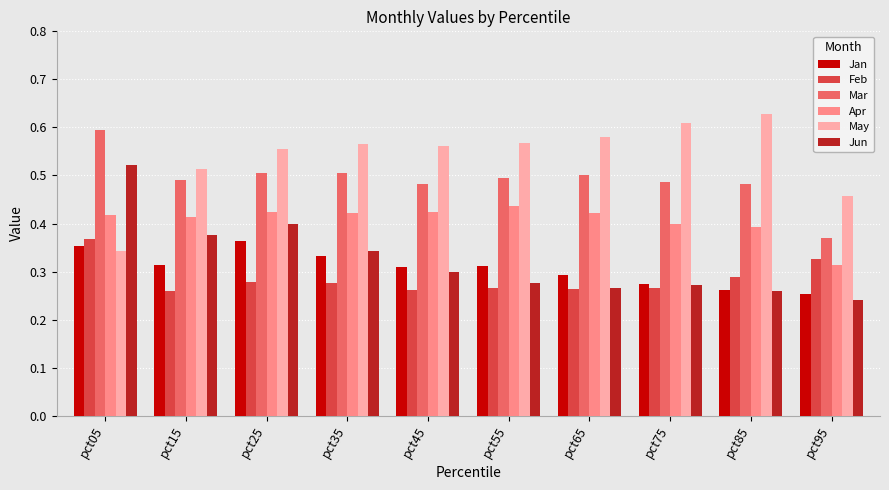

What is the sum of the May values at pct65 and pct75?

1.2